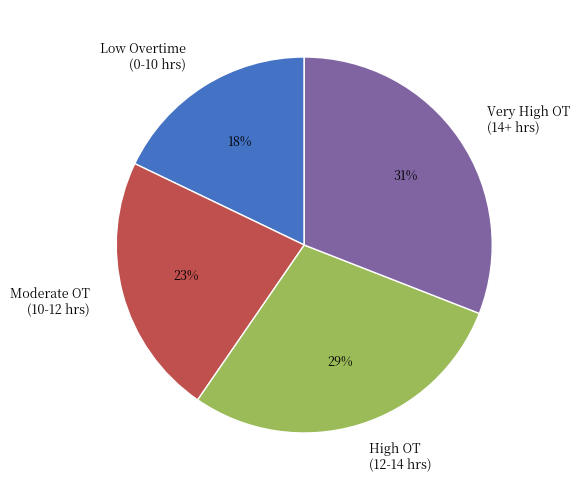

To the nearest percent, what percentage of the pie is Very High OT (14+ hrs)?

31%